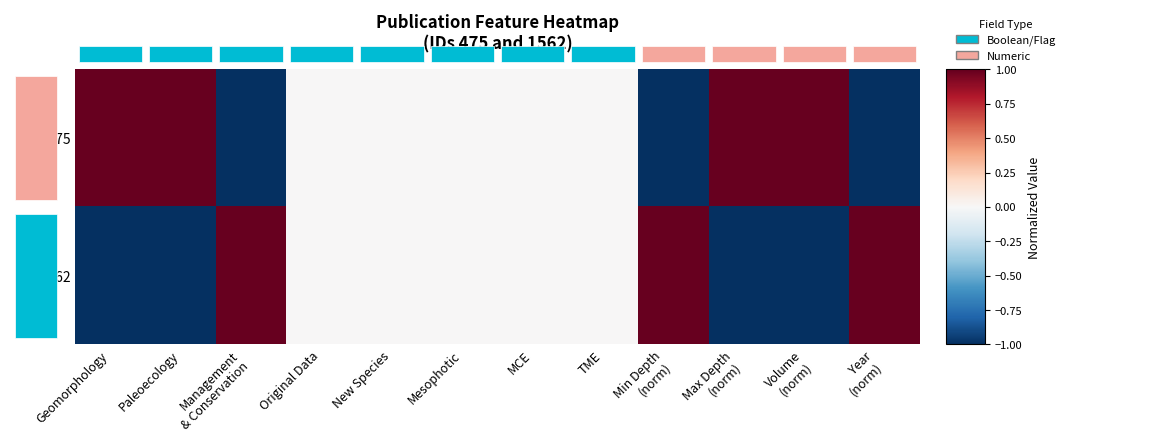

What is the difference between the highest and lowest values at Year
(norm)?

2